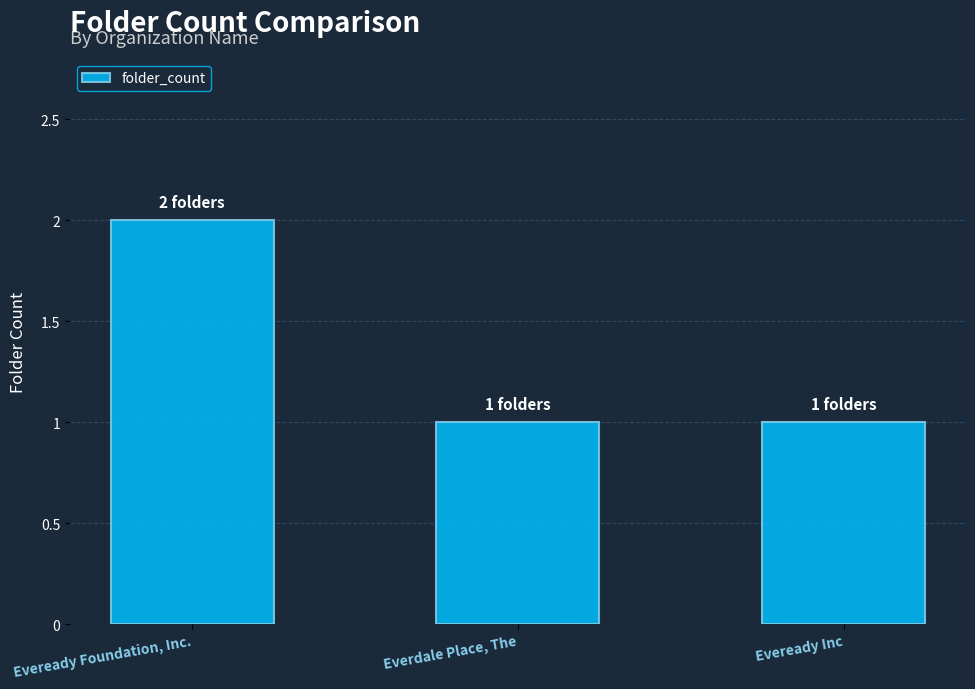

True or false: the data shows 1 at Everdale Place, The.

True